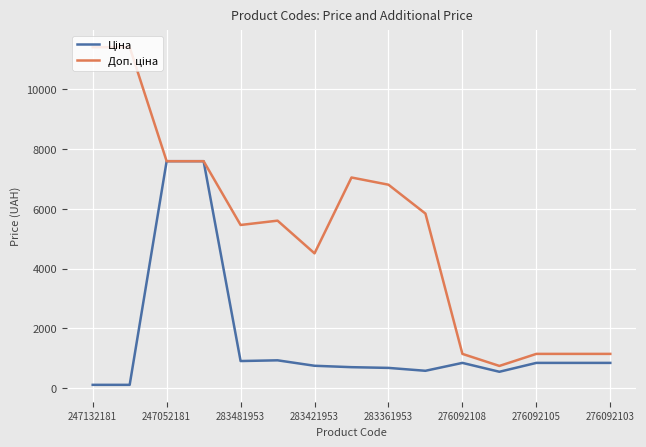

How many lines are shown in the chart?

2